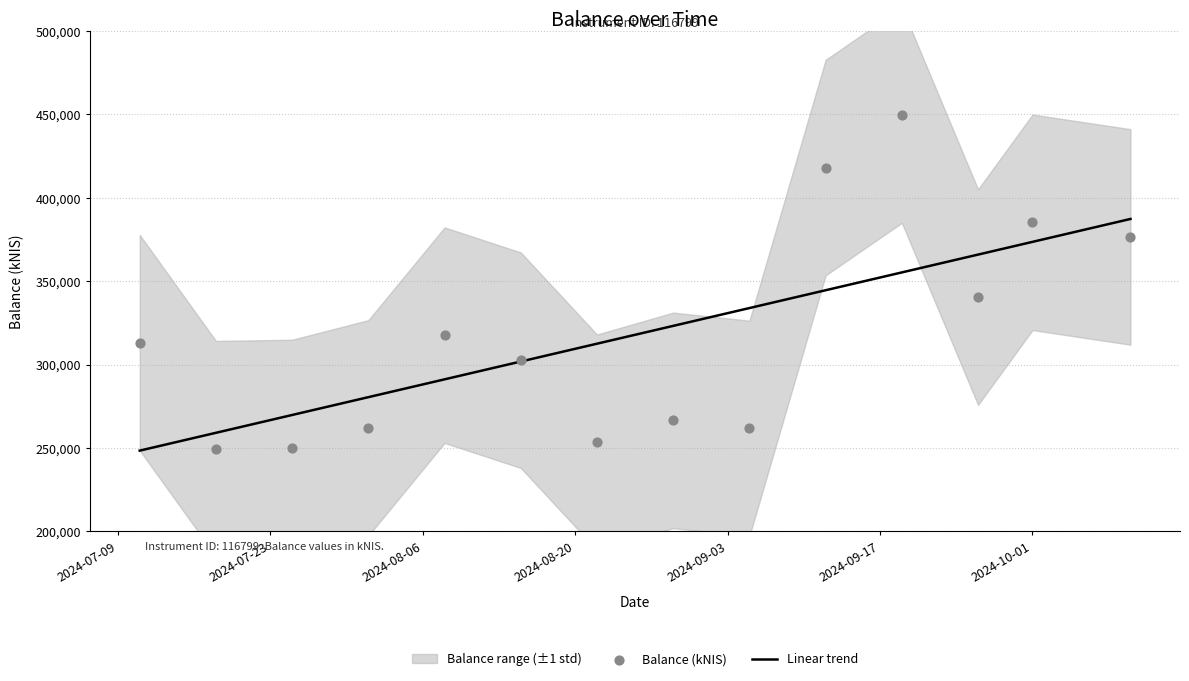

At how many categories does at least one series exceed 404120?

2